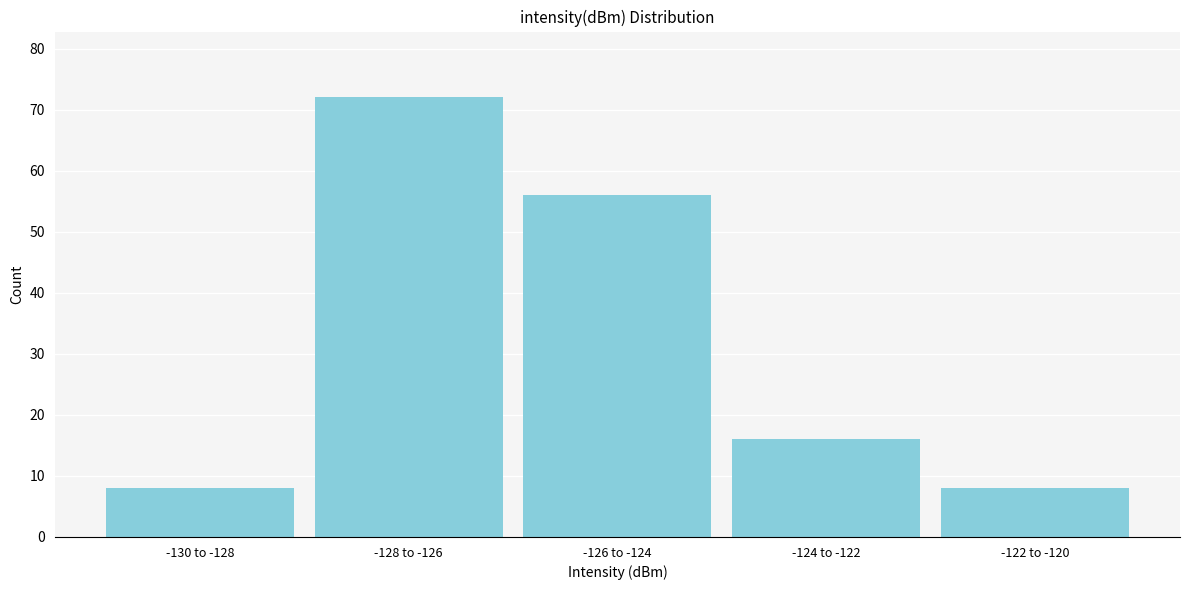

Reading right to left, transcribe all the data shown in this chart.

8	16	56	72	8